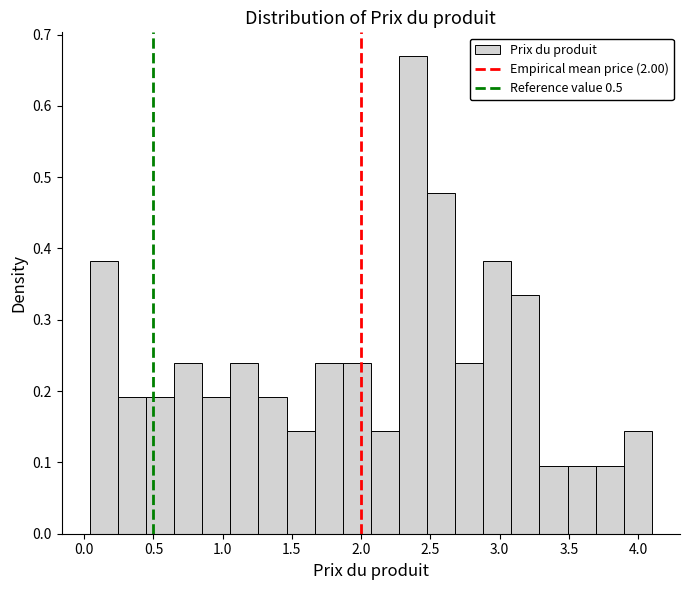

Reading left to right, list every bar in this chart as the range it spans on the x-axis followed by its height. Neither the bar edges nor the heights are printed on the chart, so give them approximately, as read against the axes.

0.05 to 0.25: 0.38
0.25 to 0.45: 0.19
0.45 to 0.65: 0.19
0.65 to 0.85: 0.24
0.85 to 1.05: 0.19
1.05 to 1.25: 0.24
1.25 to 1.45: 0.19
1.45 to 1.65: 0.14
1.65 to 1.85: 0.24
1.85 to 2.05: 0.24
2.05 to 2.25: 0.14
2.25 to 2.50: 0.67
2.50 to 2.70: 0.48
2.70 to 2.90: 0.24
2.90 to 3.10: 0.38
3.10 to 3.30: 0.33
3.30 to 3.50: 0.10
3.50 to 3.70: 0.10
3.70 to 3.90: 0.10
3.90 to 4.10: 0.14